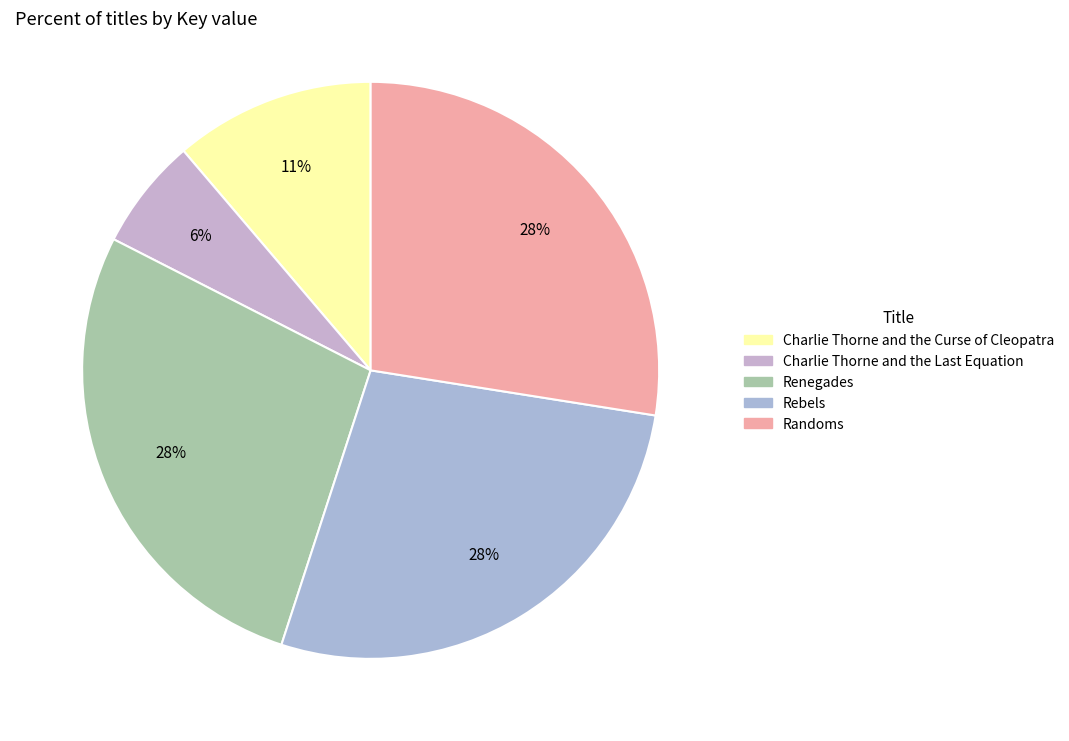

What percentage do Renegades and Charlie Thorne and the Curse of Cleopatra together represent?

38.7%